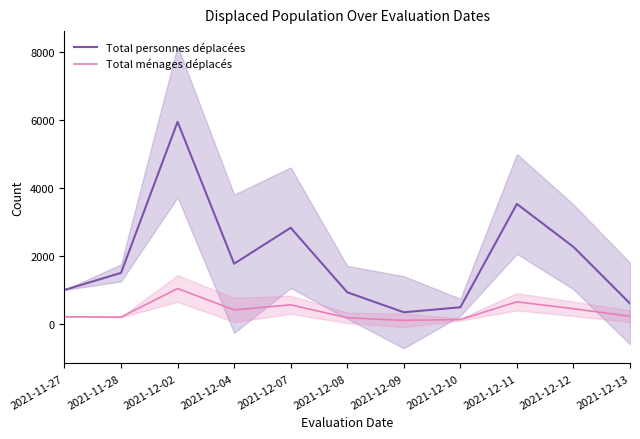

How many categories are shown in the chart?

11